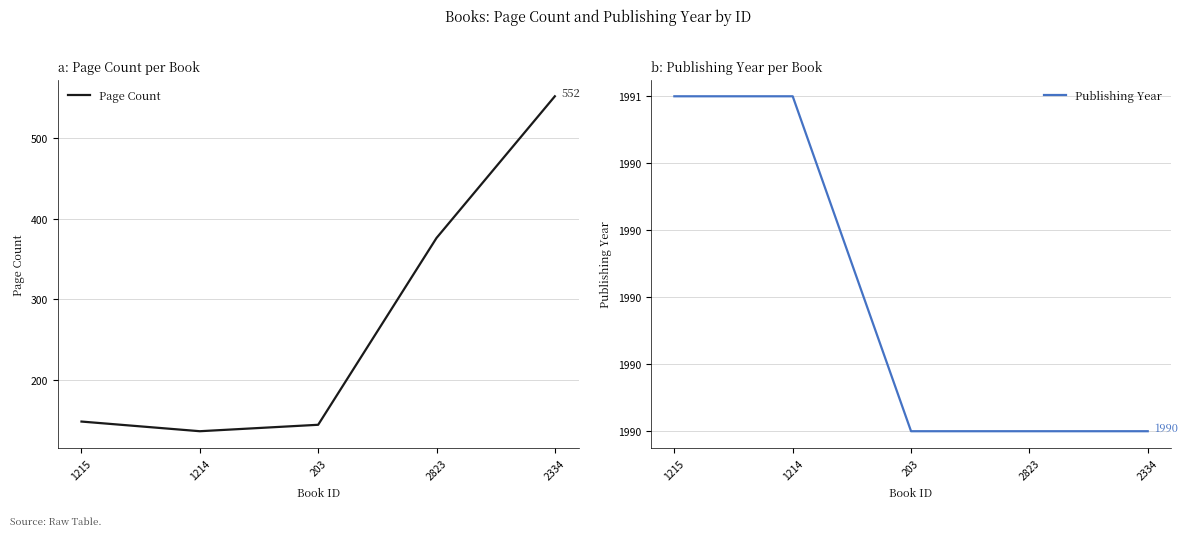

Does the chart display data point markers on the line(s)?

No